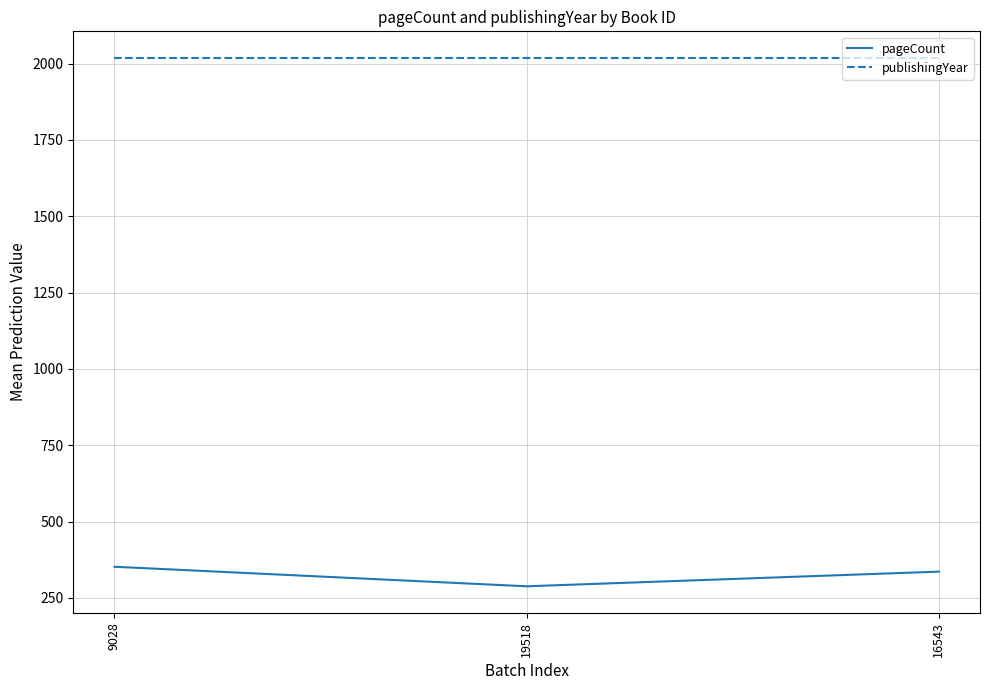

Is it true that pageCount equals 336 at 16543?

True